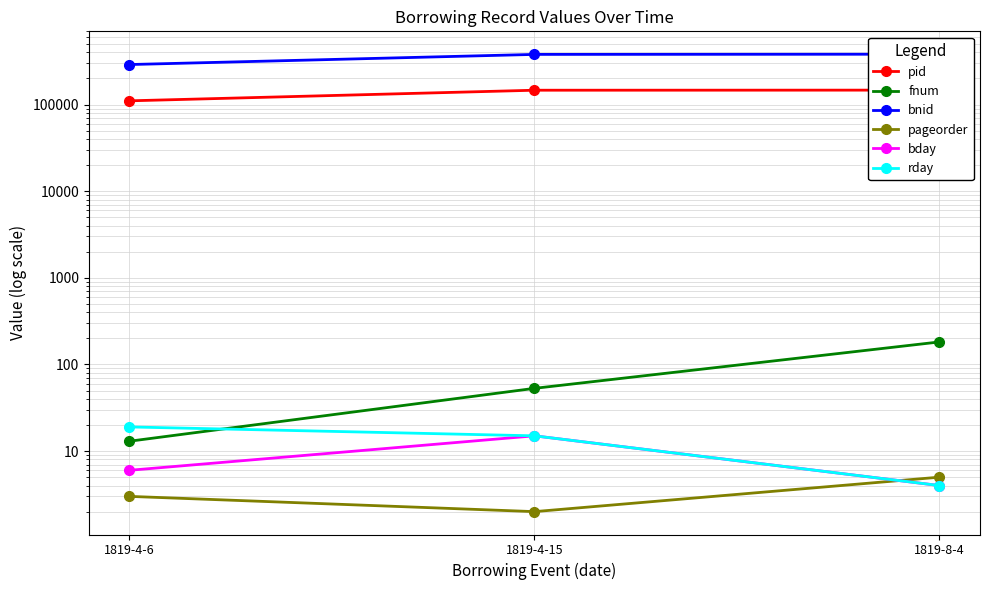

Rank the series at 1819-4-15 from highest to lowest value.

bnid, pid, fnum, bday, rday, pageorder